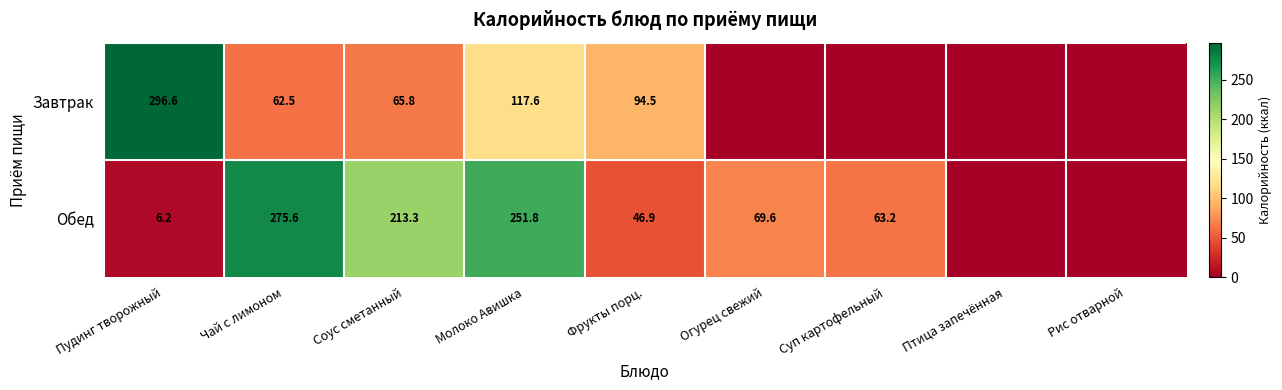

Which has a higher value, Соус сметанный or Рис отварной?

Соус сметанный